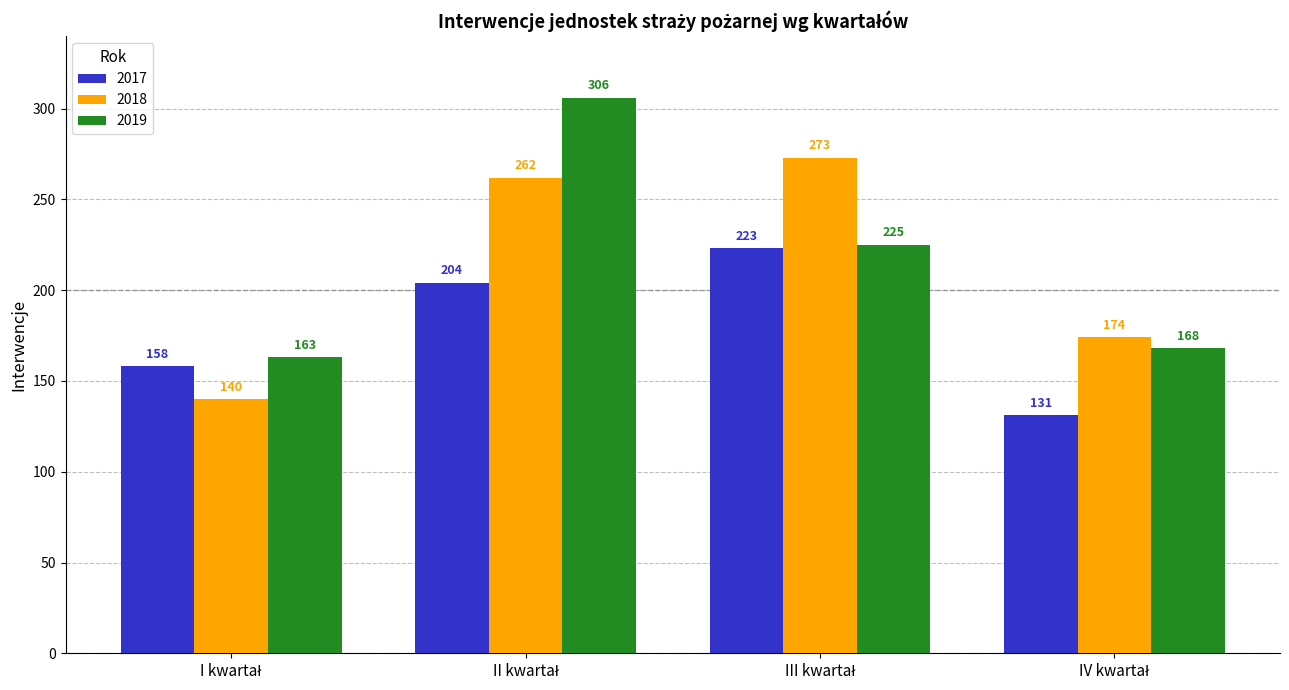

List the series in order of their peak value, highest first.

2019, 2018, 2017